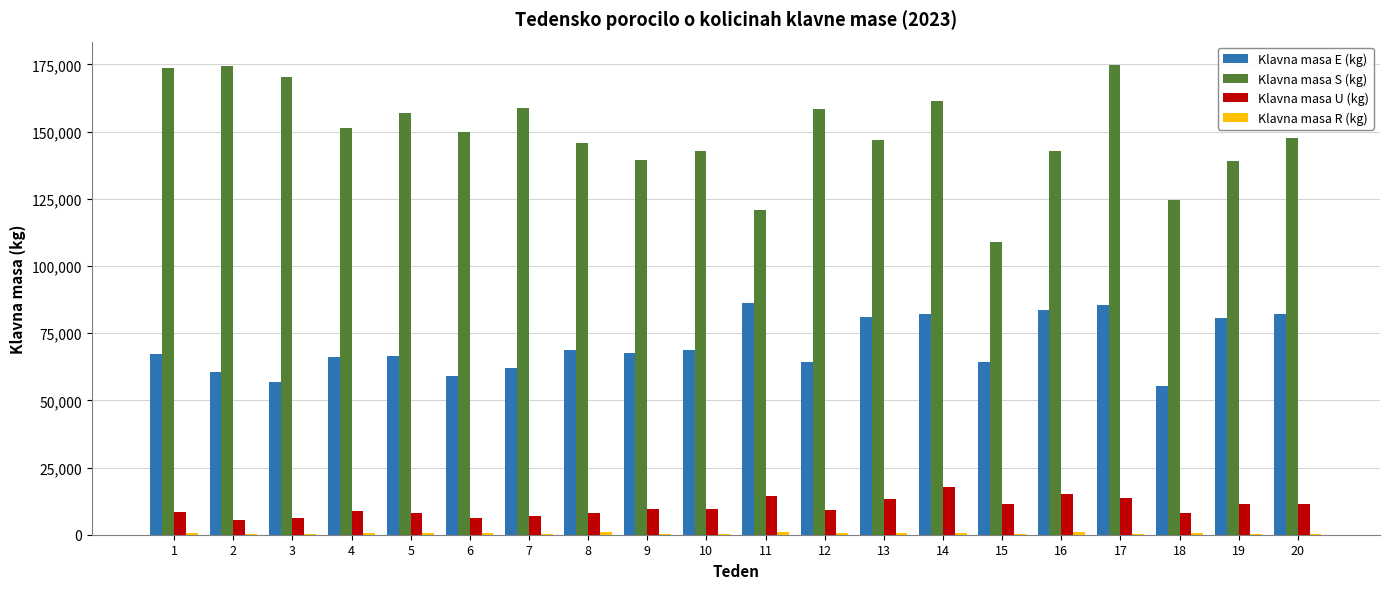

Which series has the largest total across all categories?

Klavna masa S (kg)